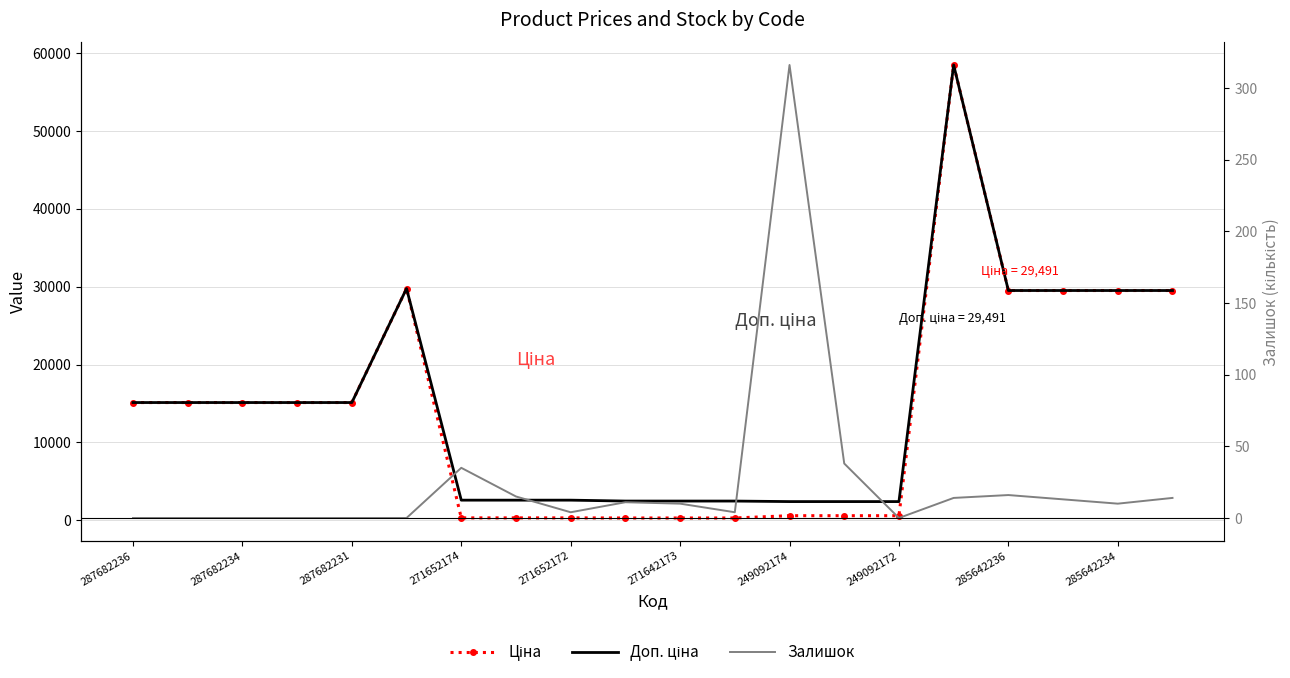

Reading left to right, transcribe all the data shown in this chart.

Ціна: 15120.0	15120.0	15120.0	15120.0	15120.0	29747.2	324.8	324.8	324.8	310.3	310.3	310.3	603.7	603.7	603.7	58426.5	29491.5	29491.5	29491.5	29491.5
Доп. ціна: 15120.0	15120.0	15120.0	15120.0	15120.0	29747.2	2598.3	2598.3	2598.3	2482.4	2482.4	2482.4	2414.8	2414.8	2414.8	58426.5	29491.5	29491.5	29491.5	29491.5
Залишок: 0.0	0.0	0.0	0.0	0.0	0.0	35.0	15.0	4.0	11.0	10.0	4.0	316.0	38.0	0.0	14.0	16.0	13.0	10.0	14.0